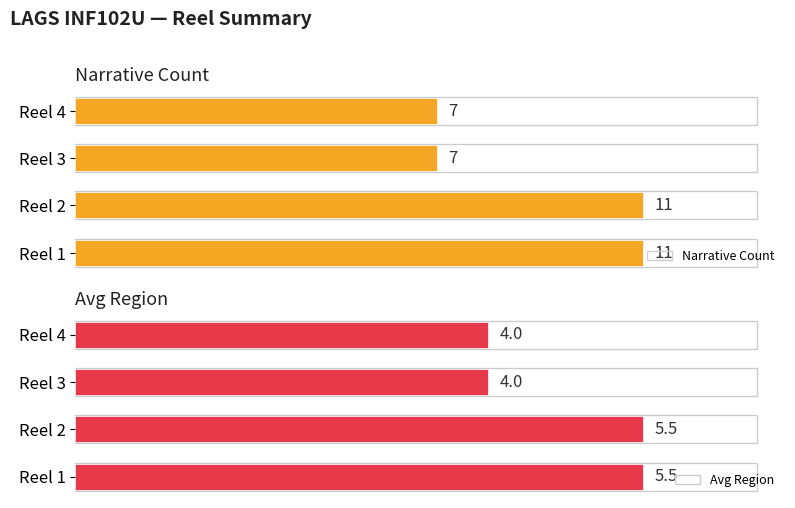

Between Reel 3 and Reel 4, which series saw the biggest shift?

Narrative Count